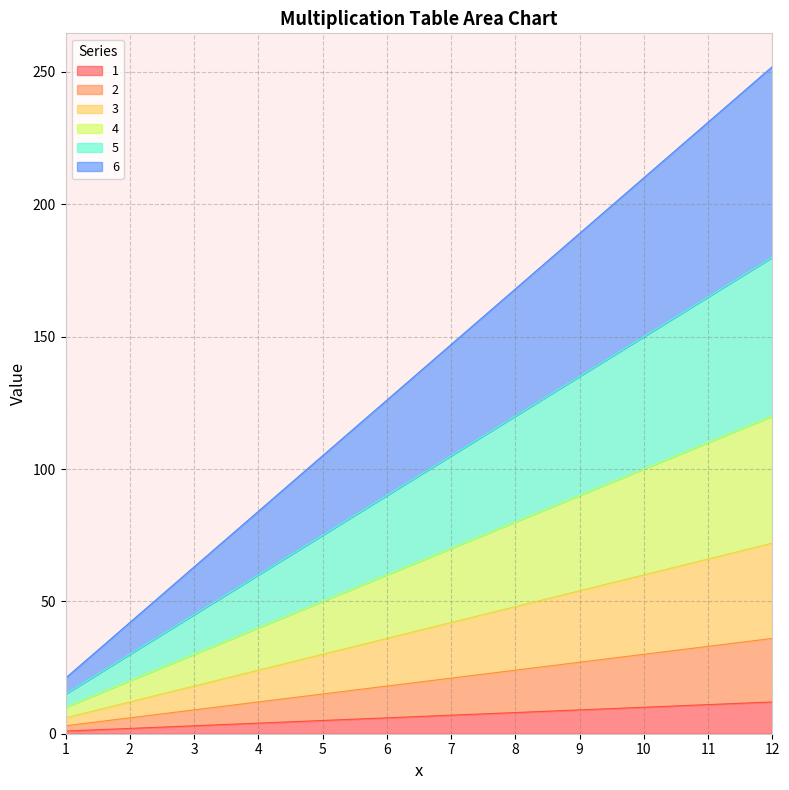

Count the number of data series in this chart.

6